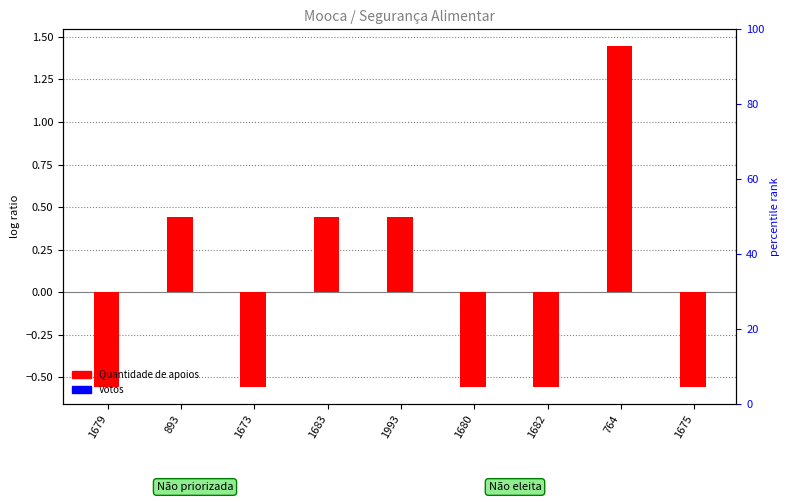

Reading left to right, what are all the values shown in this chart?

Quantidade de apoios: 1679=-0.6	893=0.4	1673=-0.6	1683=0.4	1993=0.4	1680=-0.6	1682=-0.6	764=1.4	1675=-0.6
Votos: 1679=0.0	893=0.0	1673=0.0	1683=0.0	1993=0.0	1680=0.0	1682=0.0	764=0.0	1675=0.0